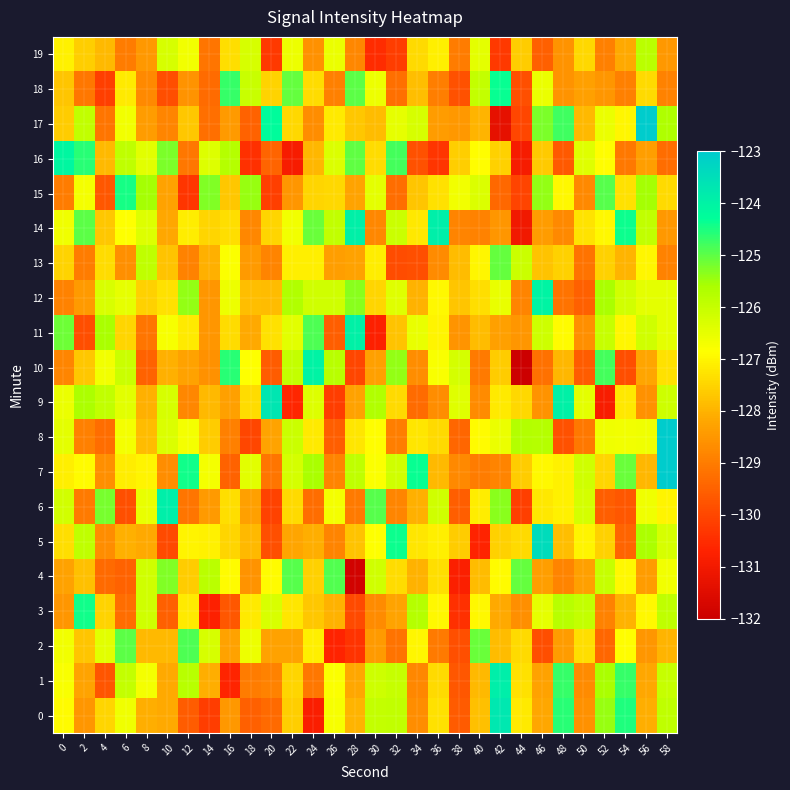

Which series has the largest total across all categories?

12